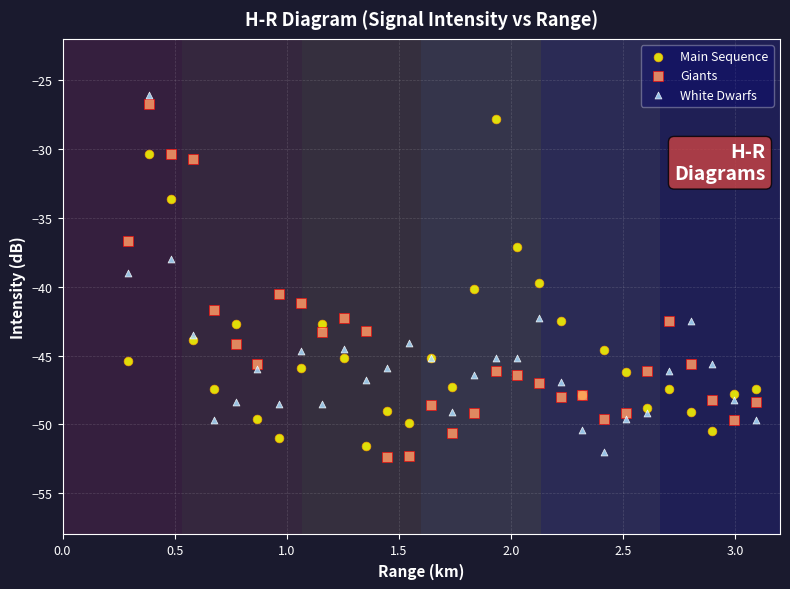

What are all the series names shown in the legend?

Main Sequence, Giants, White Dwarfs